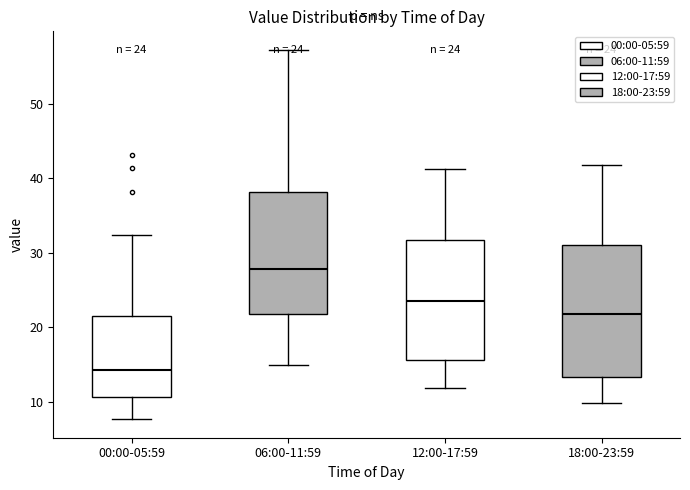

Which box's median line is the highest?

06:00-11:59